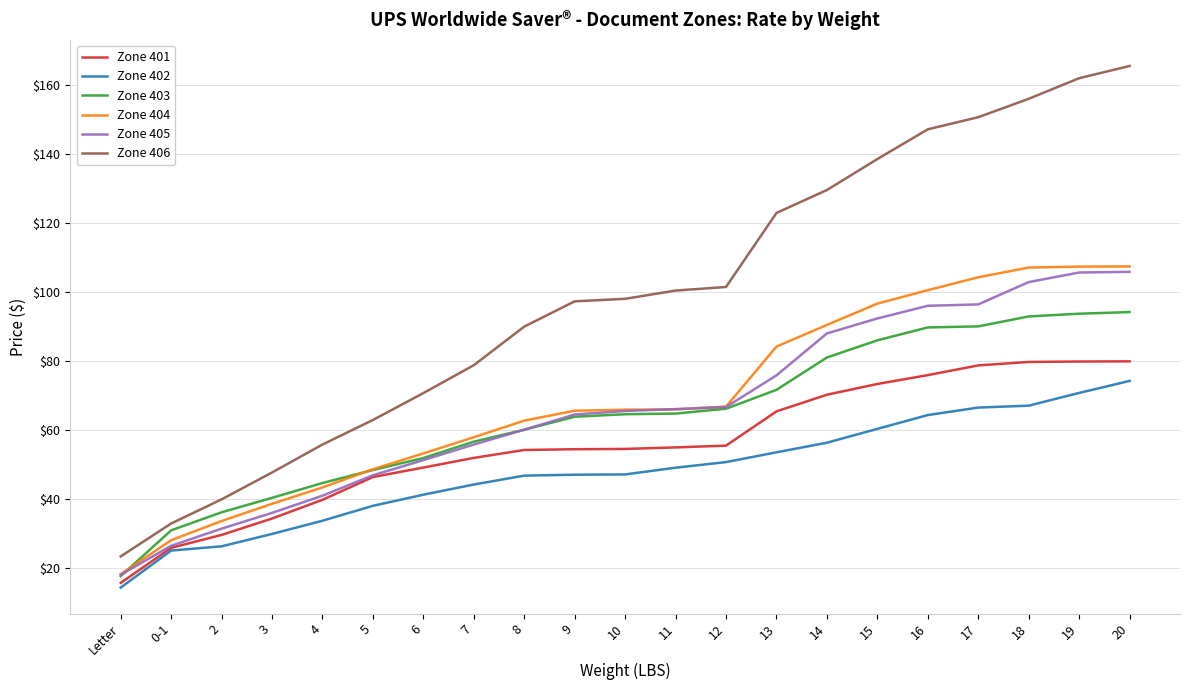

True or false: Zone 405 has a value of 32.4 at 12.

False